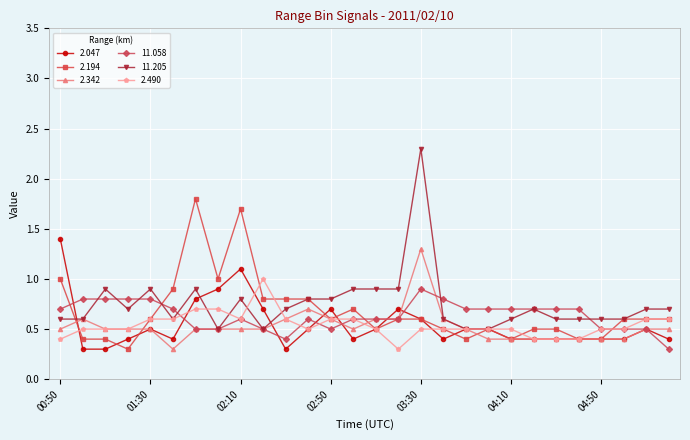

Reading left to right, extract all data points from this chart.

2.047: 1.4	0.3	0.3	0.4	0.5	0.4	0.8	0.9	1.1	0.7	0.3	0.5	0.7	0.4	0.5	0.7	0.6	0.4	0.5	0.5	0.4	0.4	0.4	0.4	0.4	0.4	0.5	0.4
2.194: 1.0	0.4	0.4	0.3	0.6	0.9	1.8	1.0	1.7	0.8	0.8	0.8	0.6	0.7	0.5	0.6	0.6	0.5	0.4	0.5	0.4	0.5	0.5	0.4	0.4	0.6	0.6	0.6
2.342: 0.5	0.6	0.5	0.5	0.5	0.3	0.5	0.5	0.5	0.5	0.6	0.7	0.6	0.5	0.6	0.6	1.3	0.6	0.5	0.4	0.4	0.4	0.4	0.4	0.4	0.4	0.5	0.5
11.058: 0.7	0.8	0.8	0.8	0.8	0.7	0.5	0.5	0.6	0.5	0.4	0.6	0.5	0.6	0.6	0.6	0.9	0.8	0.7	0.7	0.7	0.7	0.7	0.7	0.5	0.5	0.5	0.3
11.205: 0.6	0.6	0.9	0.7	0.9	0.6	0.9	0.5	0.8	0.5	0.7	0.8	0.8	0.9	0.9	0.9	2.3	0.6	0.5	0.5	0.6	0.7	0.6	0.6	0.6	0.6	0.7	0.7
2.490: 0.4	0.5	0.5	0.5	0.6	0.6	0.7	0.7	0.6	1.0	0.6	0.5	0.6	0.6	0.5	0.3	0.5	0.5	0.5	0.5	0.5	0.4	0.4	0.4	0.5	0.5	0.6	0.6